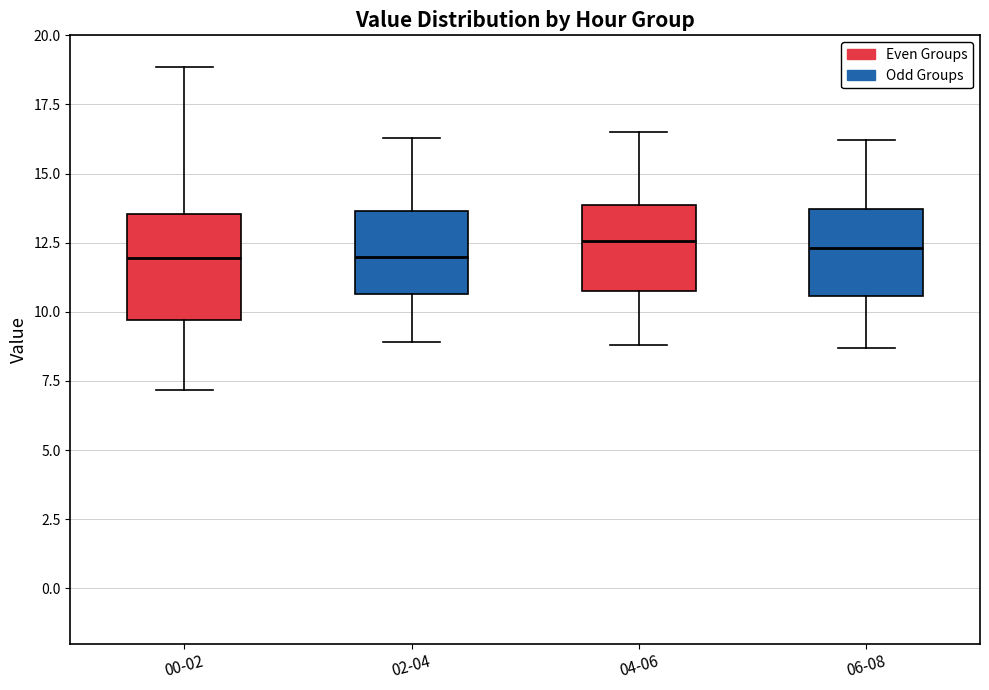

Reading left to right, read every box against the y-axis: the position of its median line, the range the box covers, and the ends of its whiskers. The values are not printed on the chart, so give them approximately, as read against the axis.

00-02: median 12.0, box 9.5 to 13.5, whiskers 7.0 to 19.0
02-04: median 12.0, box 10.5 to 13.5, whiskers 9.0 to 16.5
04-06: median 12.5, box 11.0 to 14.0, whiskers 9.0 to 16.5
06-08: median 12.5, box 10.5 to 13.5, whiskers 8.5 to 16.0